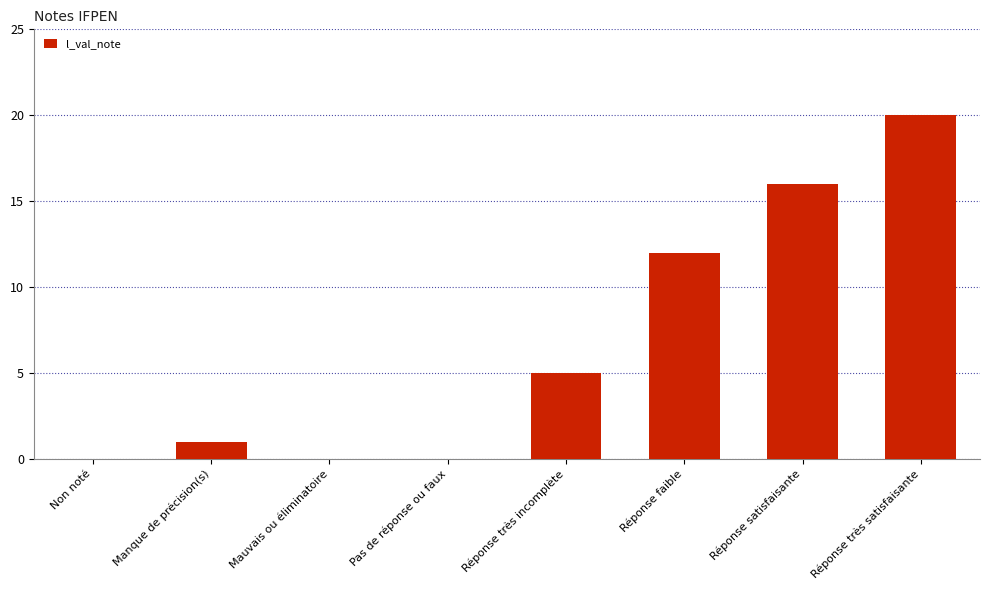

True or false: the data shows 0 at Non noté.

True